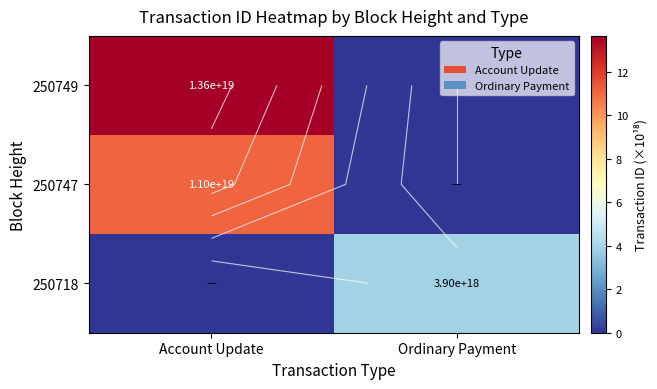

List the series in order of their overall mean, highest first.

250749, 250747, 250718